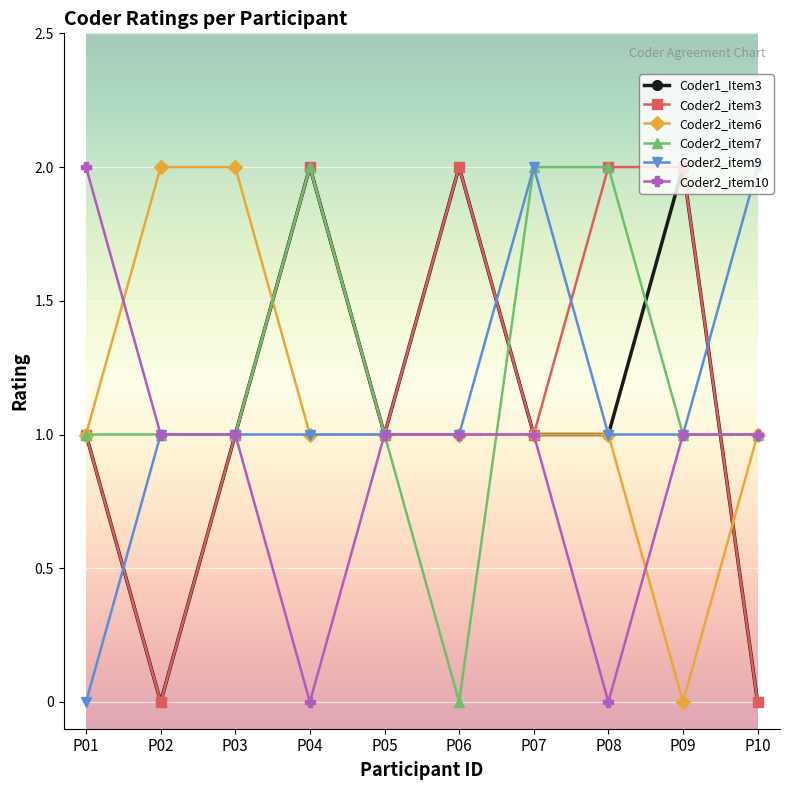

True or false: Coder2_item6 has a value of 2 at P03.

True